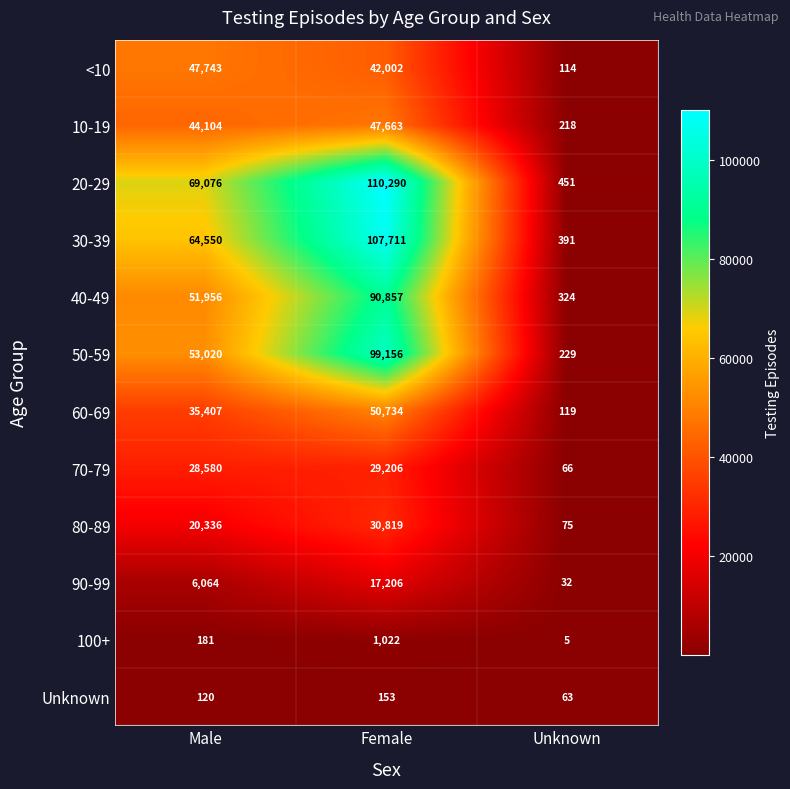

At which label does 100+ reach its peak?

Female